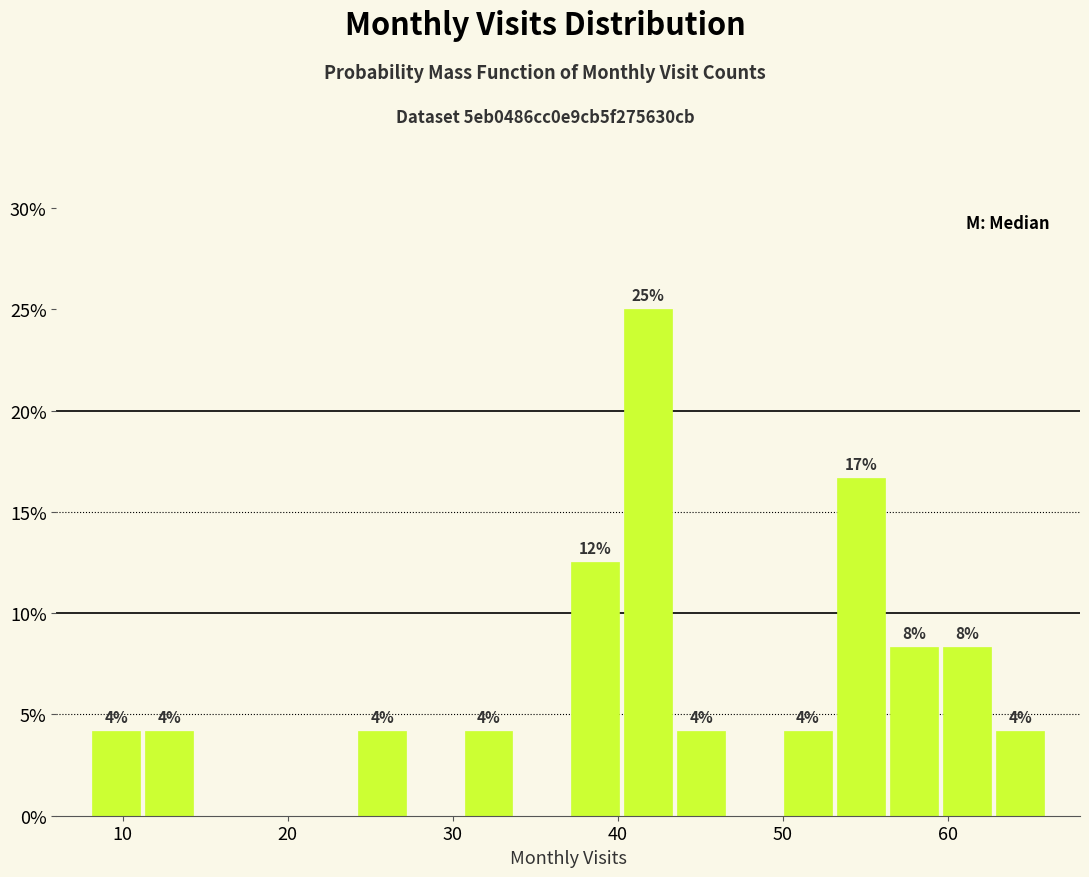

Read against the x-axis, roughly where is the centre of the tallest bar?

42